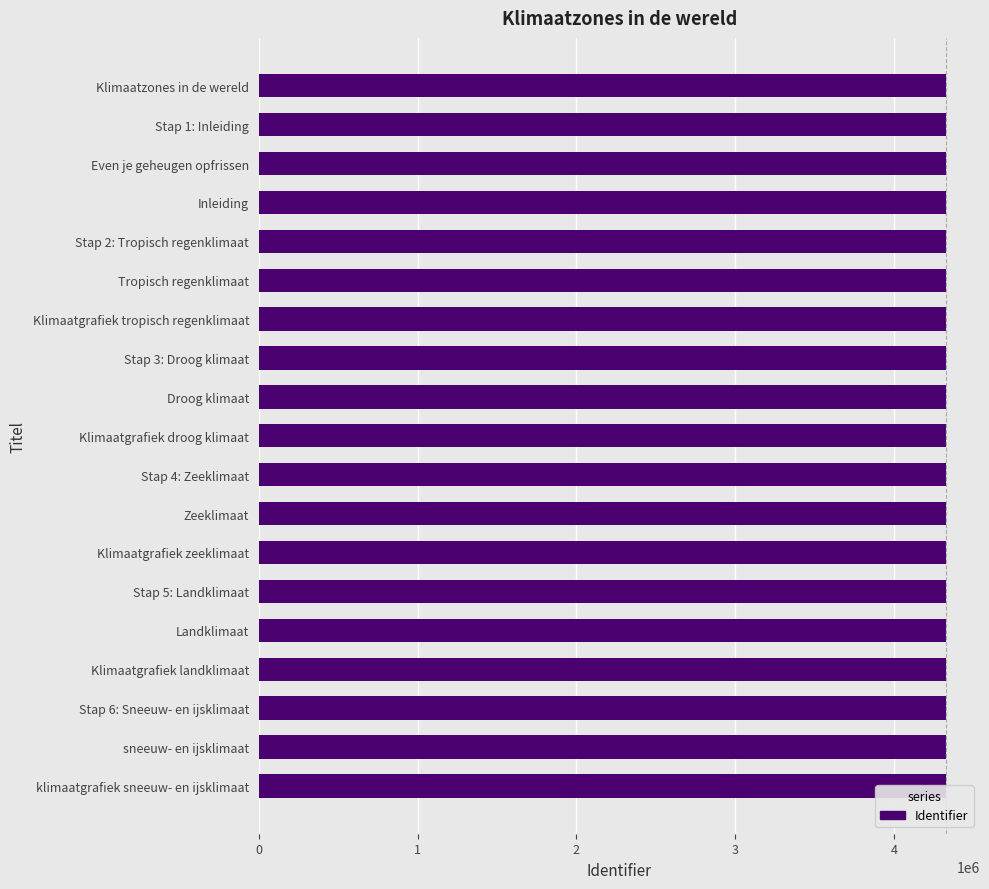

Count the number of data series in this chart.

1